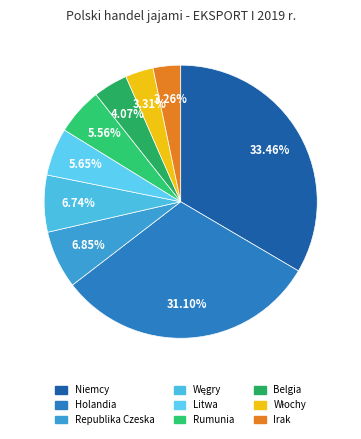

Is there a majority slice in this chart?

No